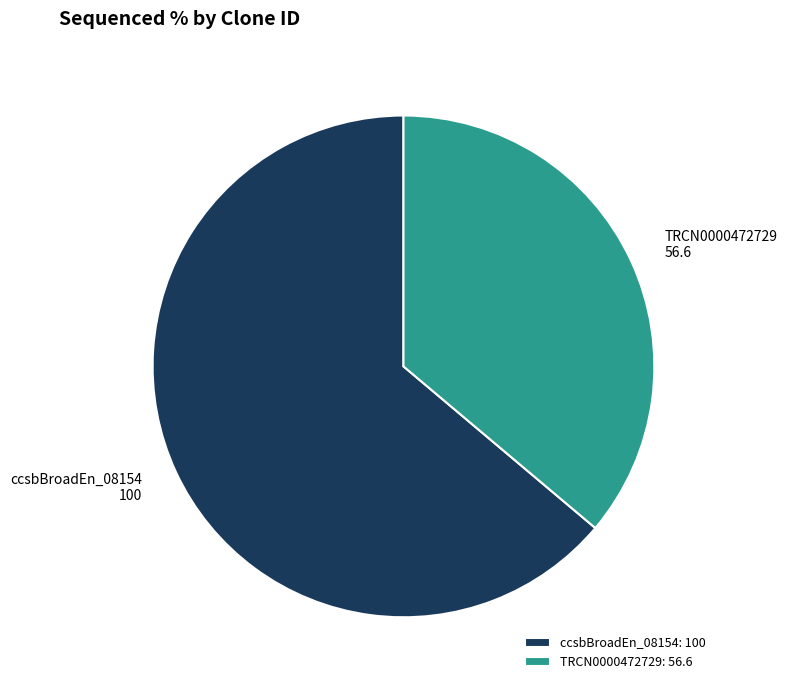

Is the sum of TRCN0000472729: 56.6 and ccsbBroadEn_08154: 100 greater than half?

Yes